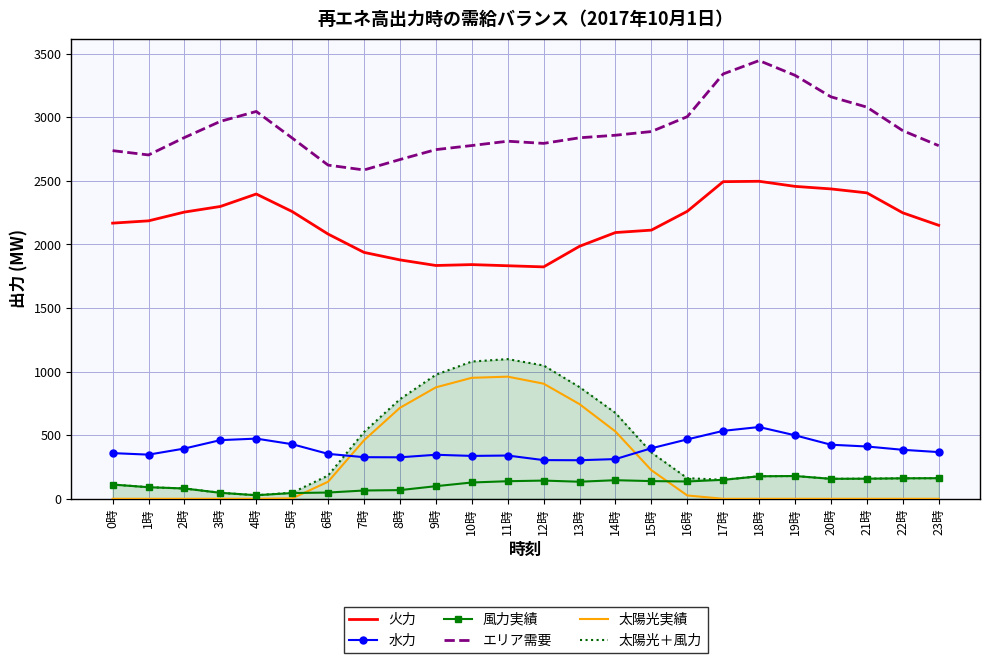

True or false: 火力 and 太陽光＋風力 intersect in this chart.

False